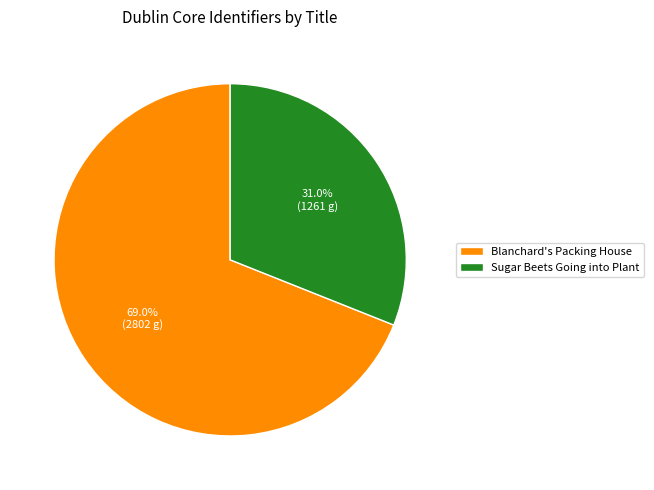

Is there a majority slice in this chart?

Yes